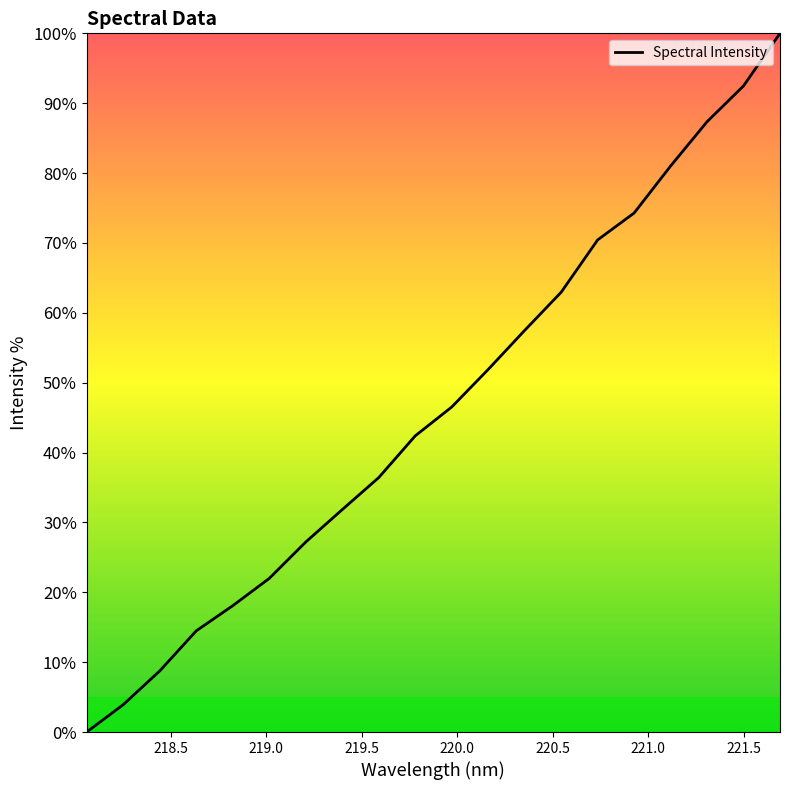

What is the difference between the maximum and minimum values?

100.0